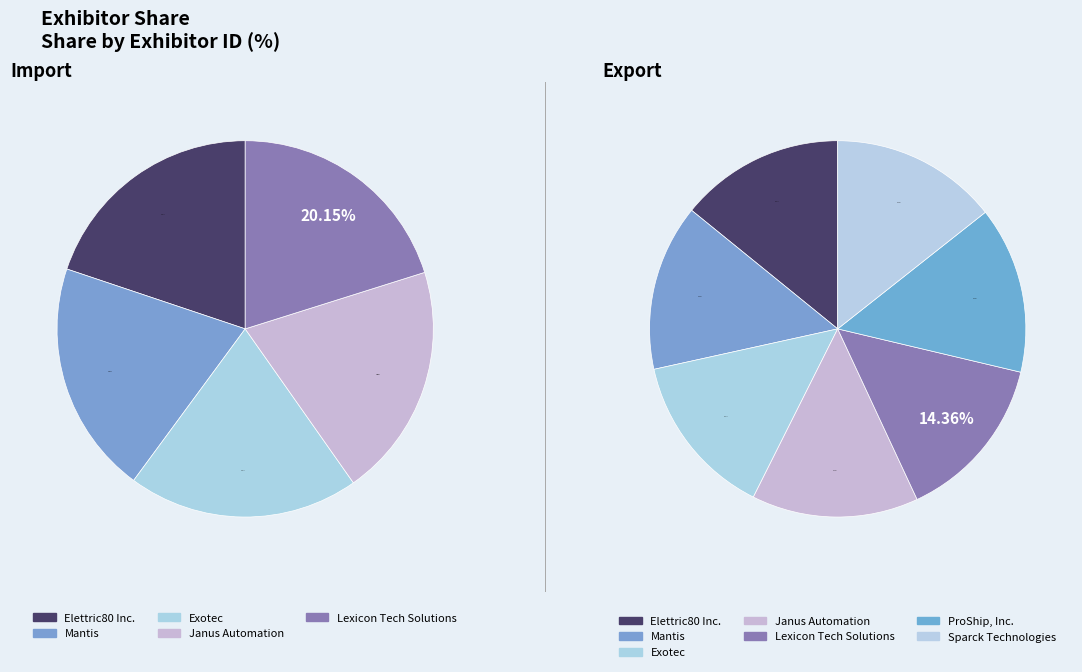

Is ProShip, Inc. the majority of the pie?

No